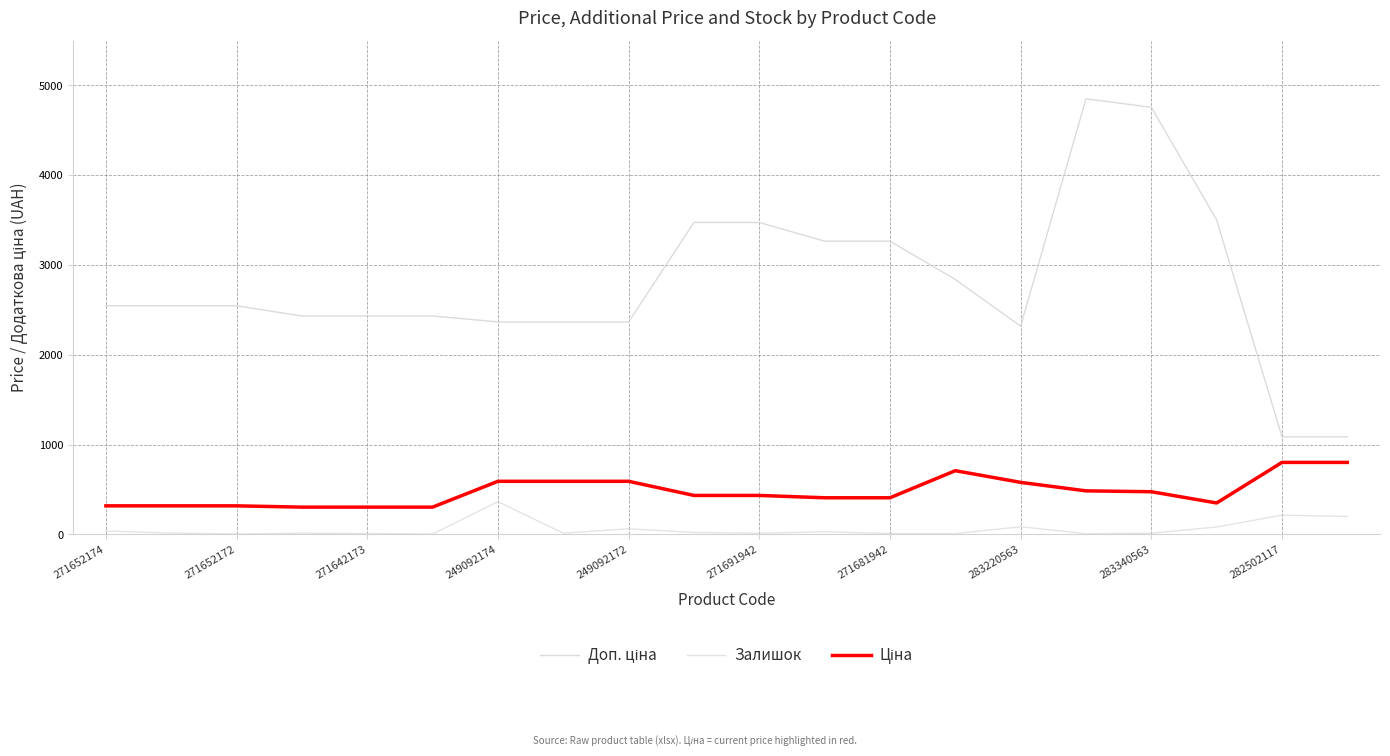

Does the chart have visible grid lines?

Yes